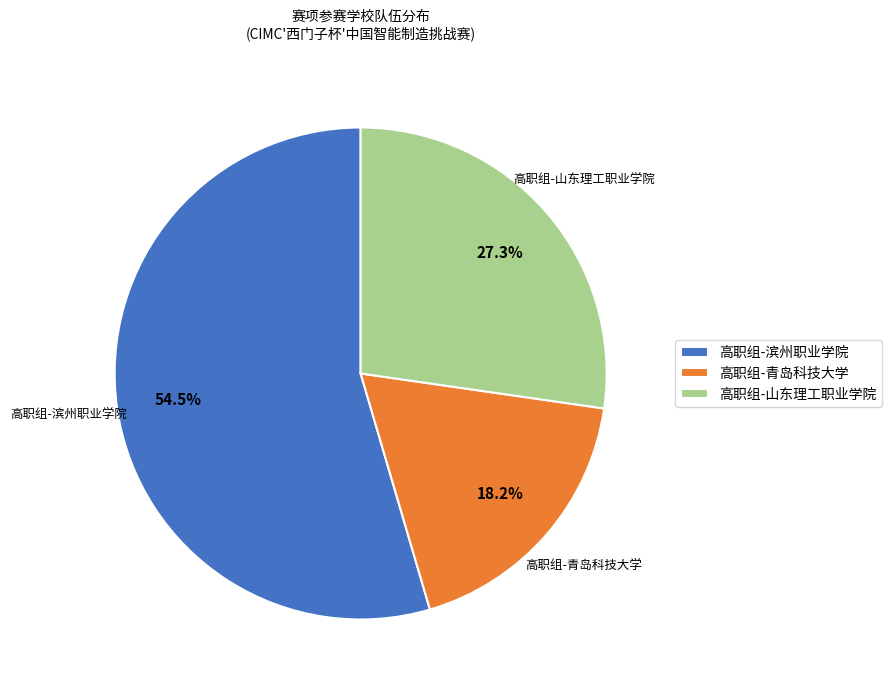

Which category has the smallest portion of the pie?

高职组-青岛科技大学